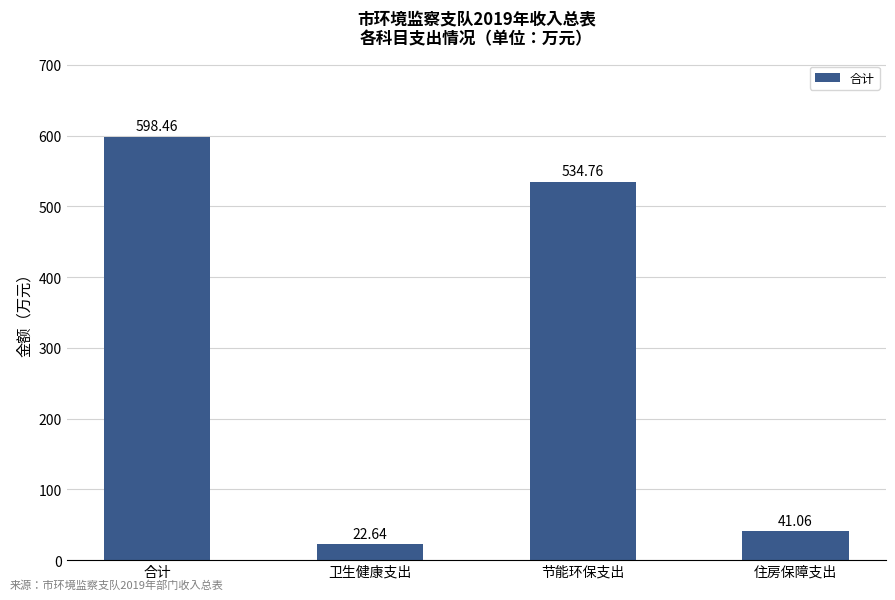

What is the difference between the maximum and minimum values?

575.8